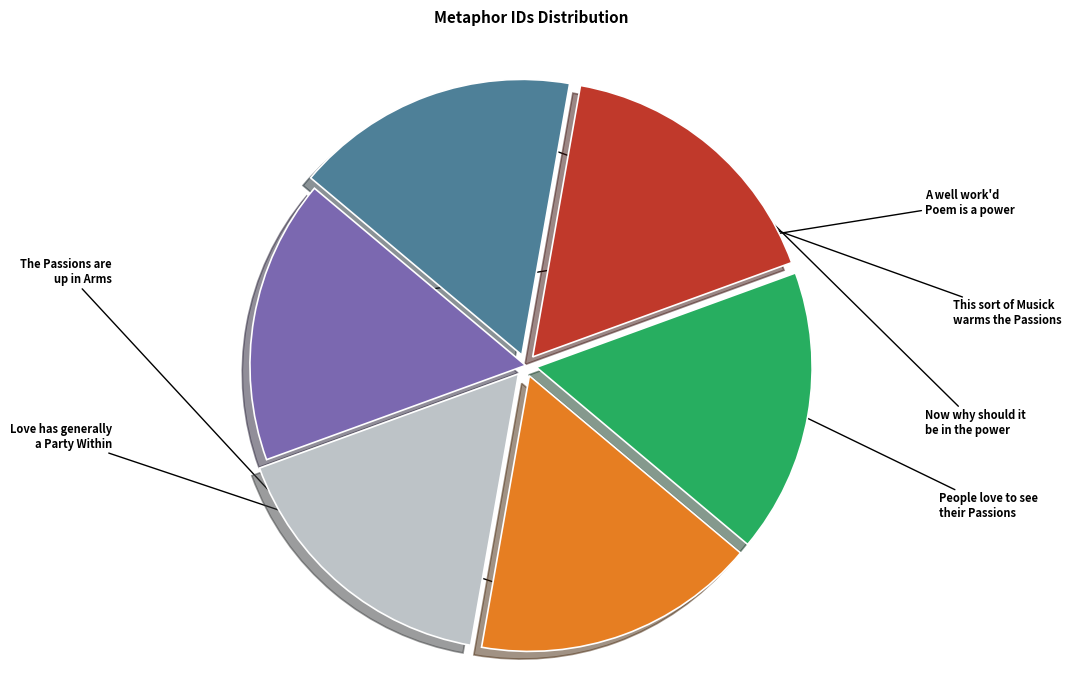

Which category has the smallest portion of the pie?

A well work'd Poem is a power